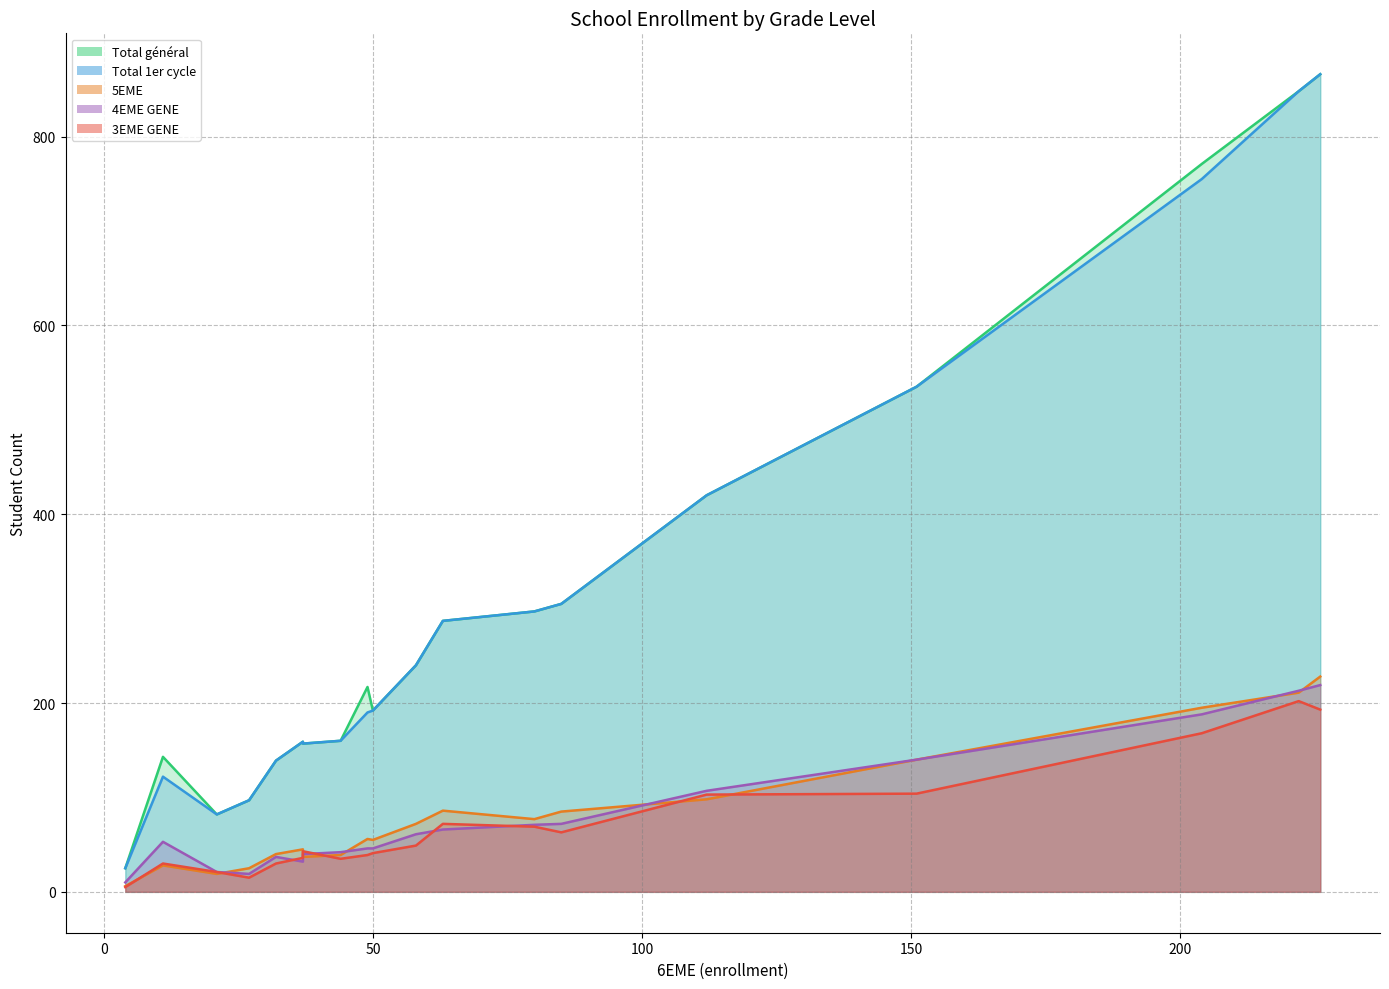

True or false: 3EME GENE and Total 1er cycle intersect in this chart.

False